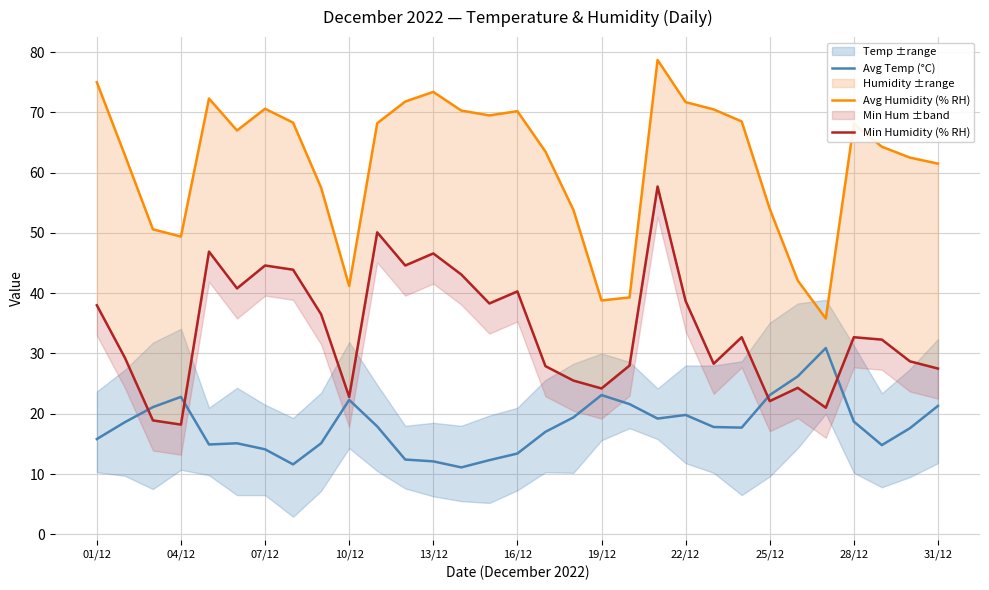

Is it true that Avg Temp (°C) equals 21.6 at 07/12?

False